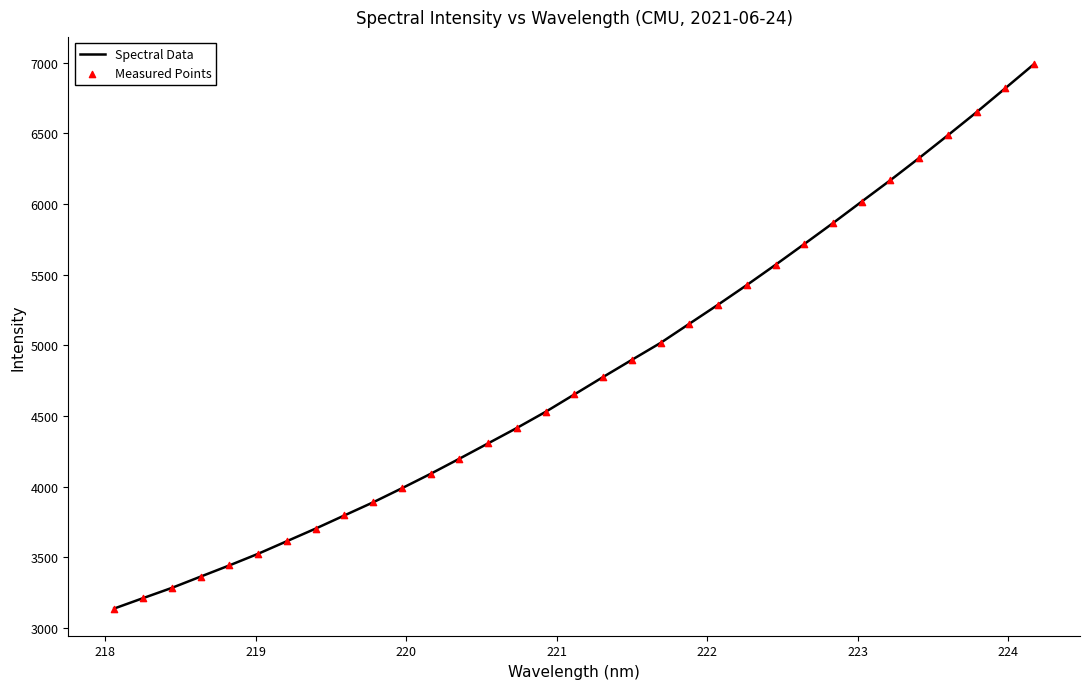

What is the difference between the maximum and minimum values?

3850.7